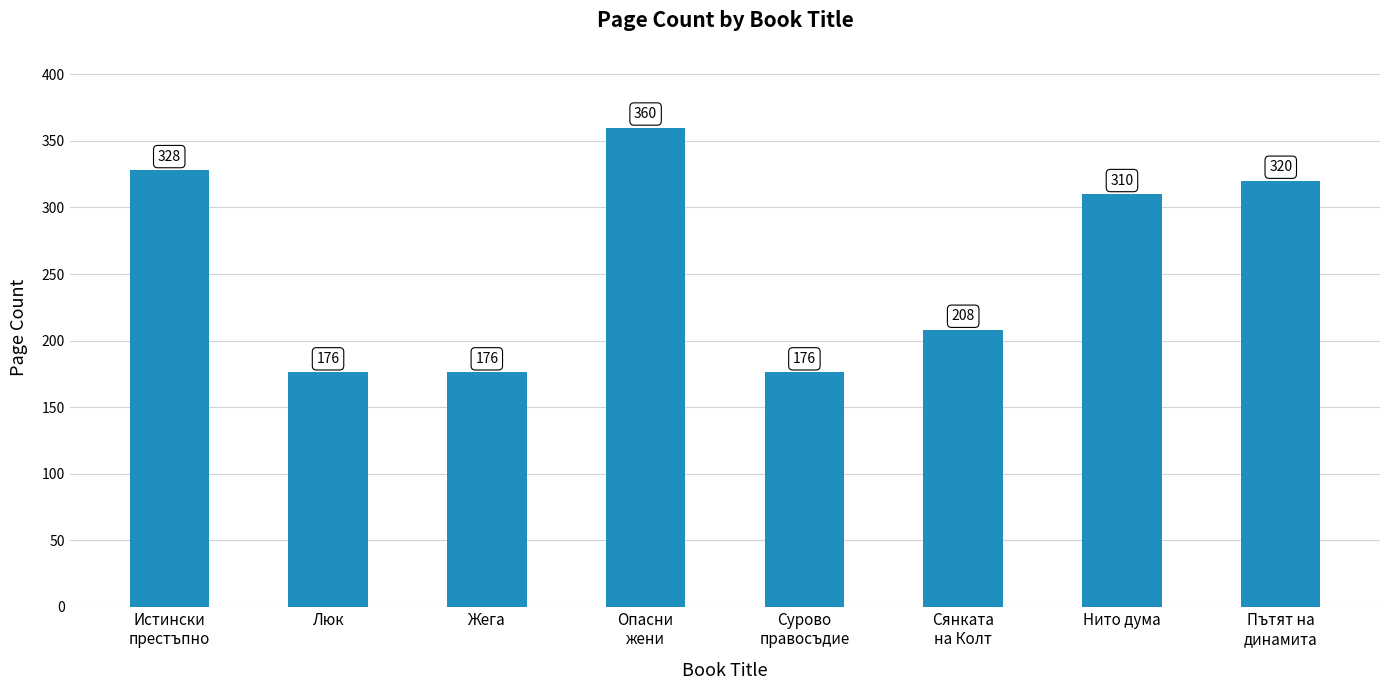

At which category does the chart reach its peak across all series?

Опасни
жени